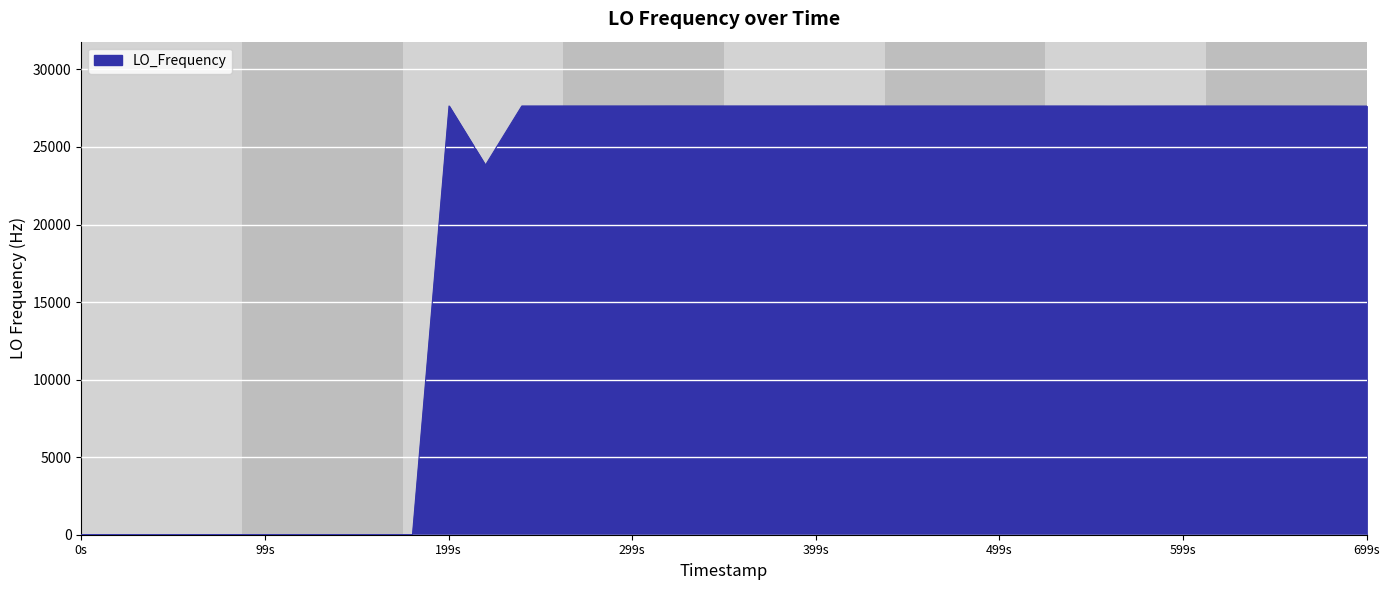

What is the greatest value displayed?

27642.5